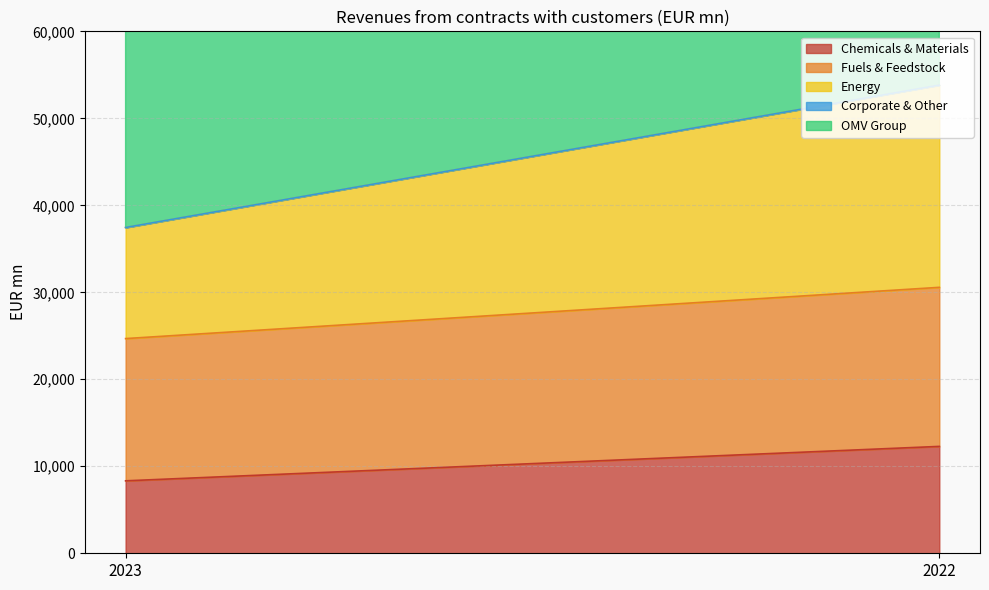

Rank the categories by Fuels & Feedstock value from highest to lowest.

2022, 2023